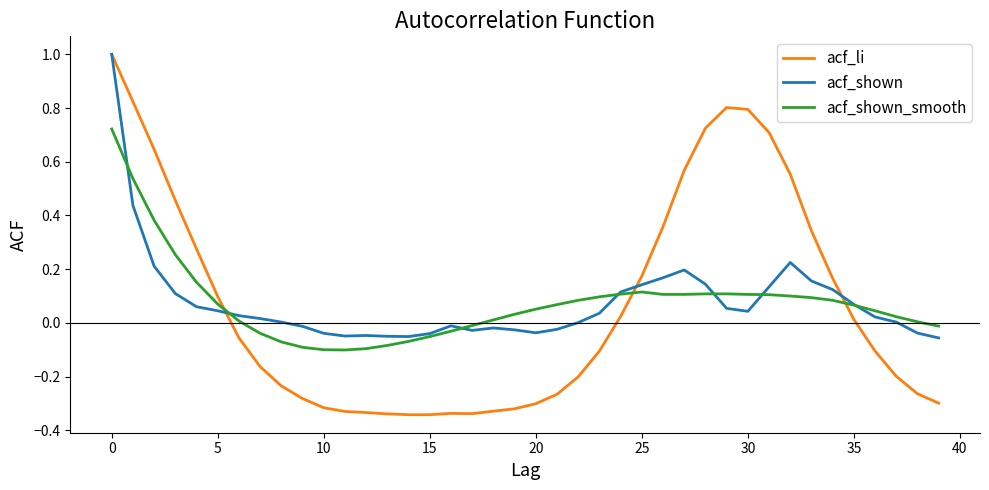

How many positive values does the acf_li series have?

18